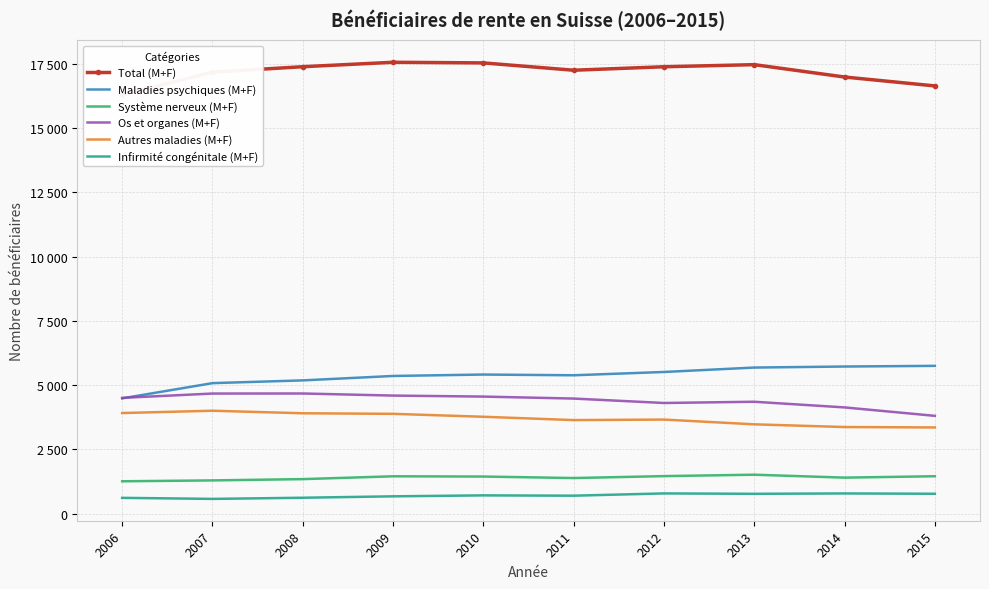

Is this an area chart (filled region under the line)?

No